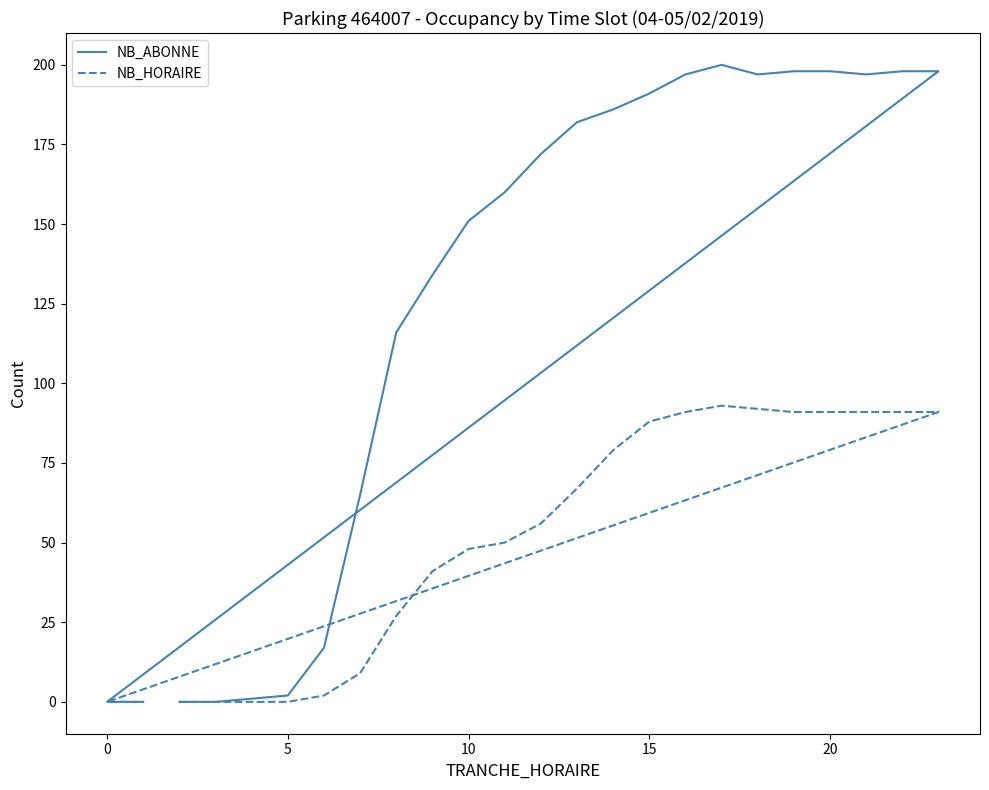

What is the sum of all NB_ABONNE values?

2960